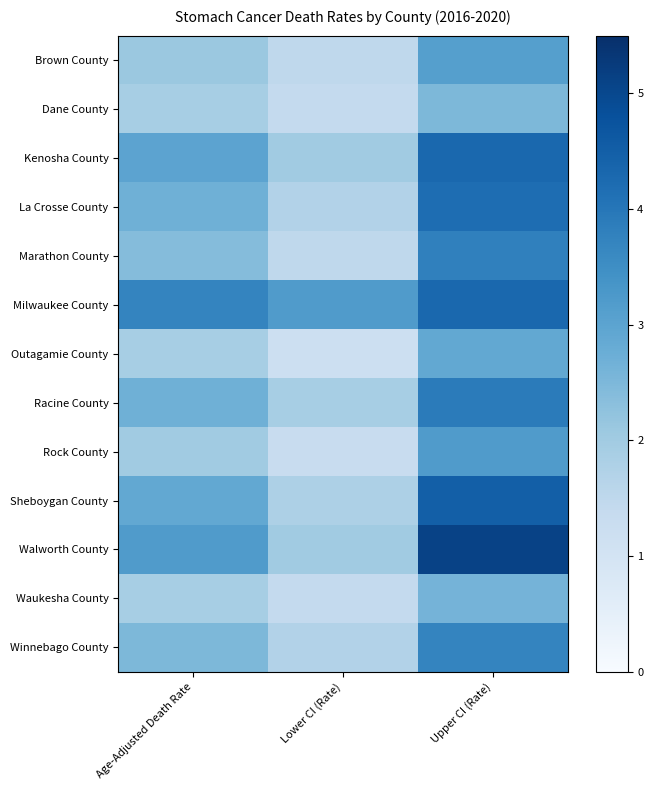

Reading left to right, extract all data points from this chart.

Brown County: Age-Adjusted Death Rate=2.1	Lower CI (Rate)=1.5	Upper CI (Rate)=3.1
Dane County: Age-Adjusted Death Rate=1.9	Lower CI (Rate)=1.4	Upper CI (Rate)=2.5
Kenosha County: Age-Adjusted Death Rate=3.0	Lower CI (Rate)=2.0	Upper CI (Rate)=4.3
La Crosse County: Age-Adjusted Death Rate=2.7	Lower CI (Rate)=1.7	Upper CI (Rate)=4.2
Marathon County: Age-Adjusted Death Rate=2.4	Lower CI (Rate)=1.5	Upper CI (Rate)=3.8
Milwaukee County: Age-Adjusted Death Rate=3.7	Lower CI (Rate)=3.2	Upper CI (Rate)=4.3
Outagamie County: Age-Adjusted Death Rate=1.9	Lower CI (Rate)=1.2	Upper CI (Rate)=2.9
Racine County: Age-Adjusted Death Rate=2.7	Lower CI (Rate)=1.9	Upper CI (Rate)=3.9
Rock County: Age-Adjusted Death Rate=2.0	Lower CI (Rate)=1.3	Upper CI (Rate)=3.2
Sheboygan County: Age-Adjusted Death Rate=2.9	Lower CI (Rate)=1.8	Upper CI (Rate)=4.5
Walworth County: Age-Adjusted Death Rate=3.2	Lower CI (Rate)=2.0	Upper CI (Rate)=5.1
Waukesha County: Age-Adjusted Death Rate=1.9	Lower CI (Rate)=1.4	Upper CI (Rate)=2.6
Winnebago County: Age-Adjusted Death Rate=2.5	Lower CI (Rate)=1.7	Upper CI (Rate)=3.7